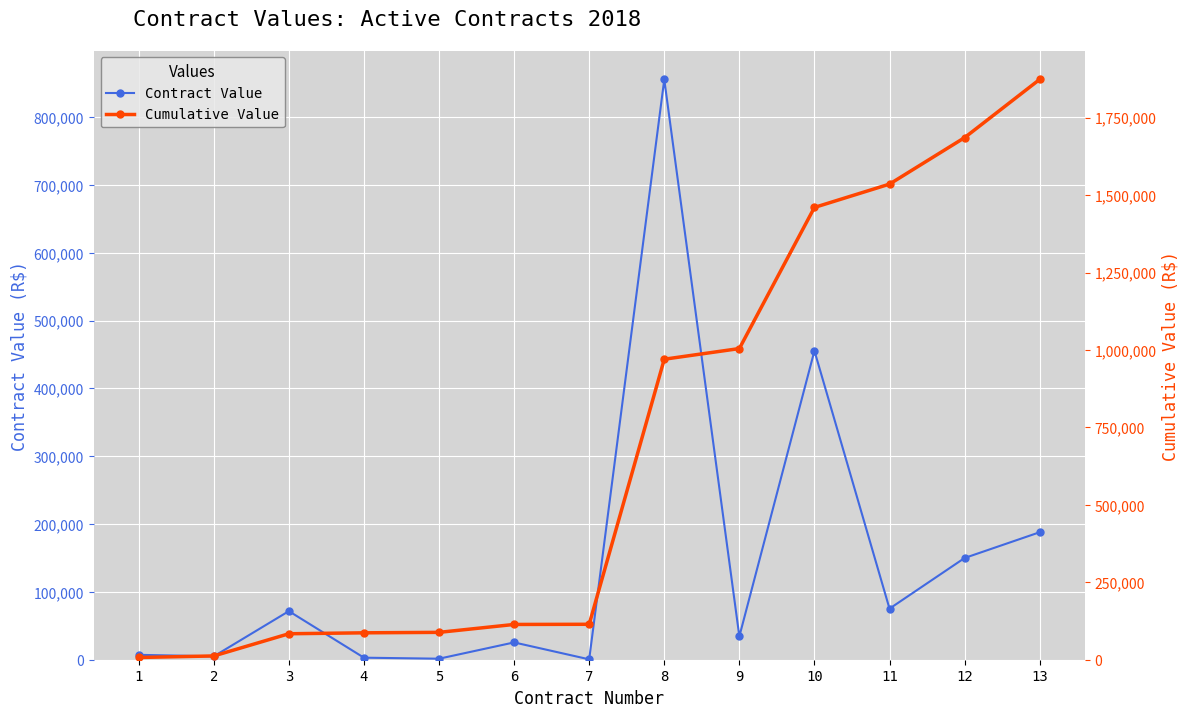

Reading left to right, what are all the values shown in this chart?

Contract Value: 7200.0	5000.0	71647.2	3000.0	1500.0	25520.0	550.0	855666.1	34403.4	455563.3	75310.0	150000.0	188000.0
Cumulative Value: 7200.0	12200.0	83847.2	86847.2	88347.2	113867.2	114417.2	970083.2	1004486.7	1460049.9	1535359.9	1685359.9	1873359.9